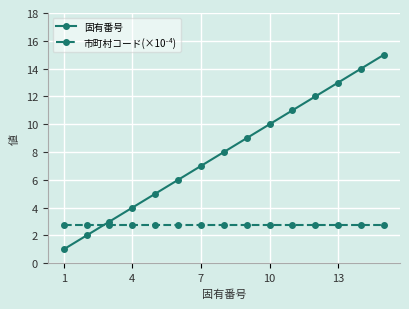

What is the difference between the second highest and second lowest values in the 固有番号 series?

12.0